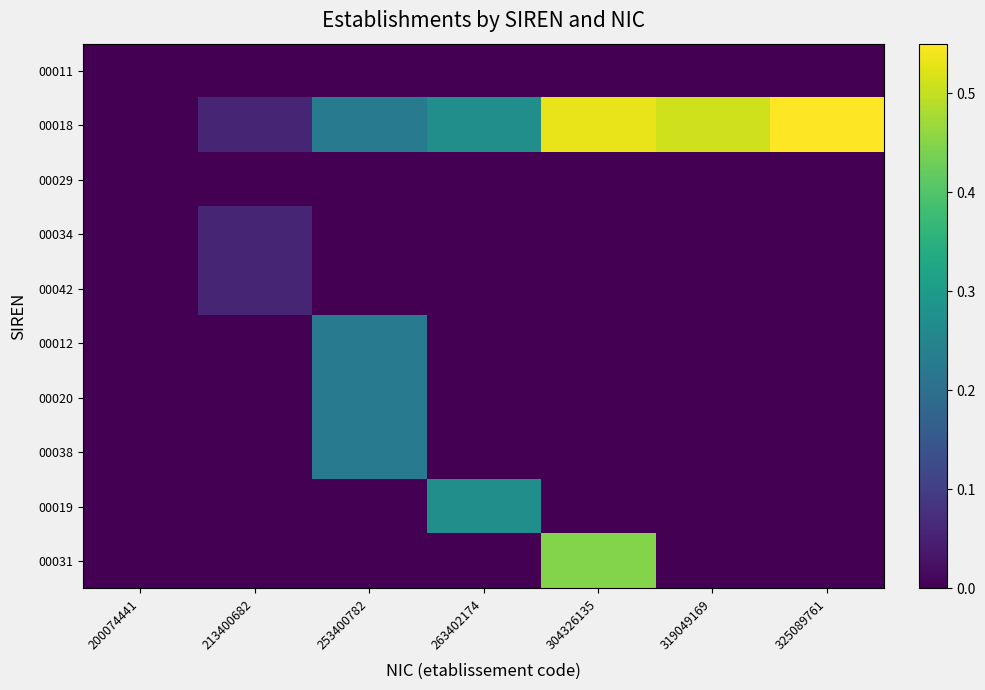

List the series in order of their peak value, highest first.

00018, 00031, 00019, 00038, 00020, 00012, 00042, 00034, 00029, 00011